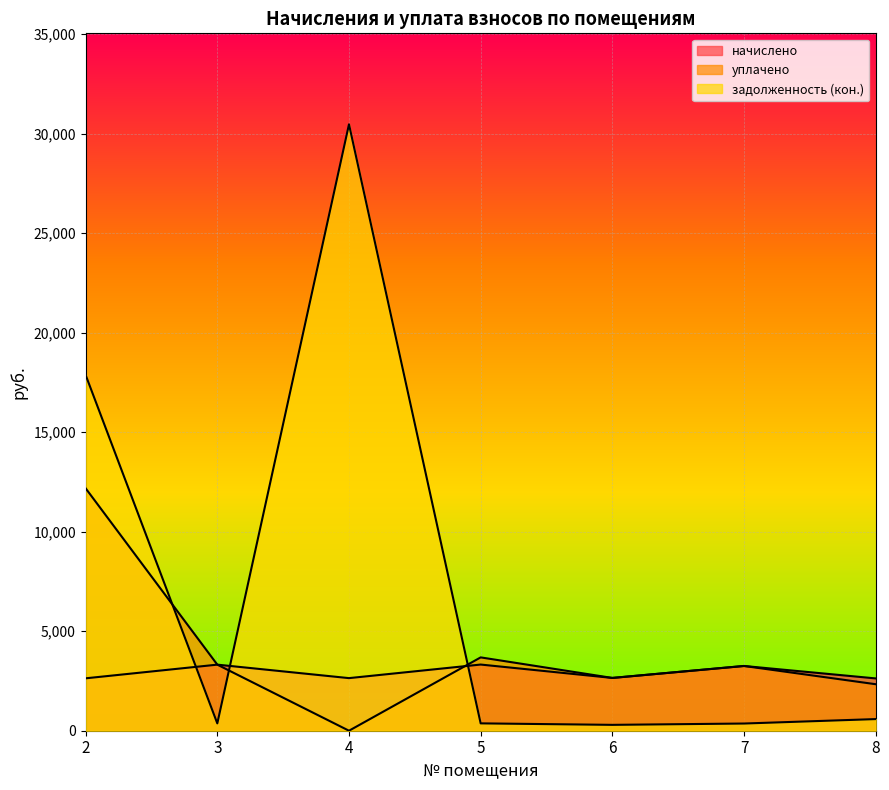

What are all the series names shown in the legend?

начислено, уплачено, задолженность (кон.)